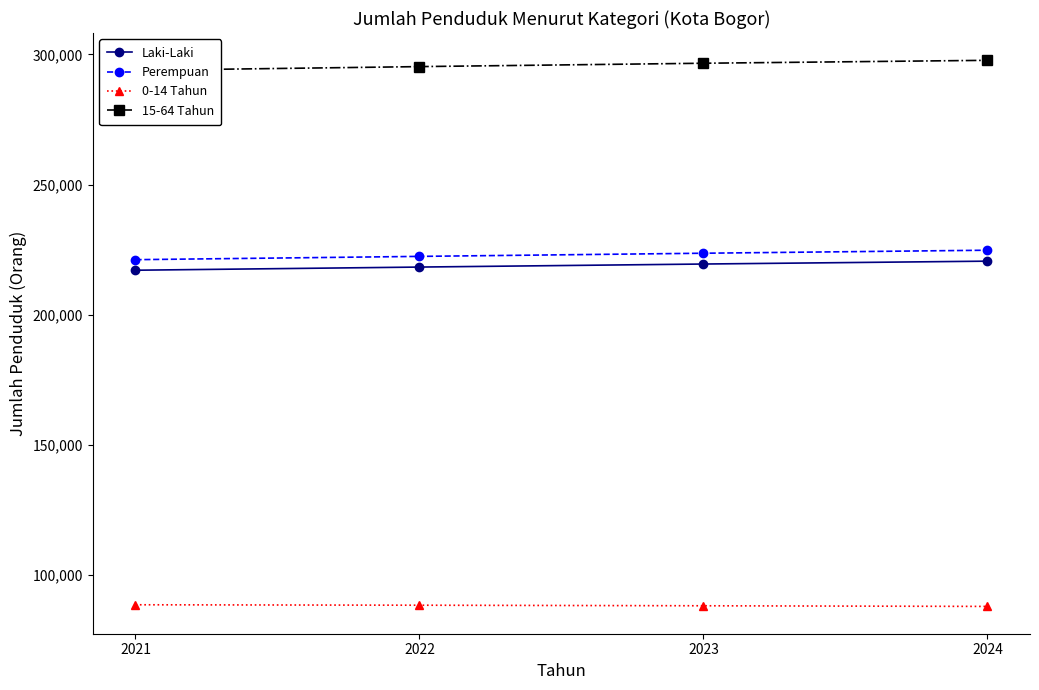

What are all the series names shown in the legend?

Laki-Laki, Perempuan, 0-14 Tahun, 15-64 Tahun